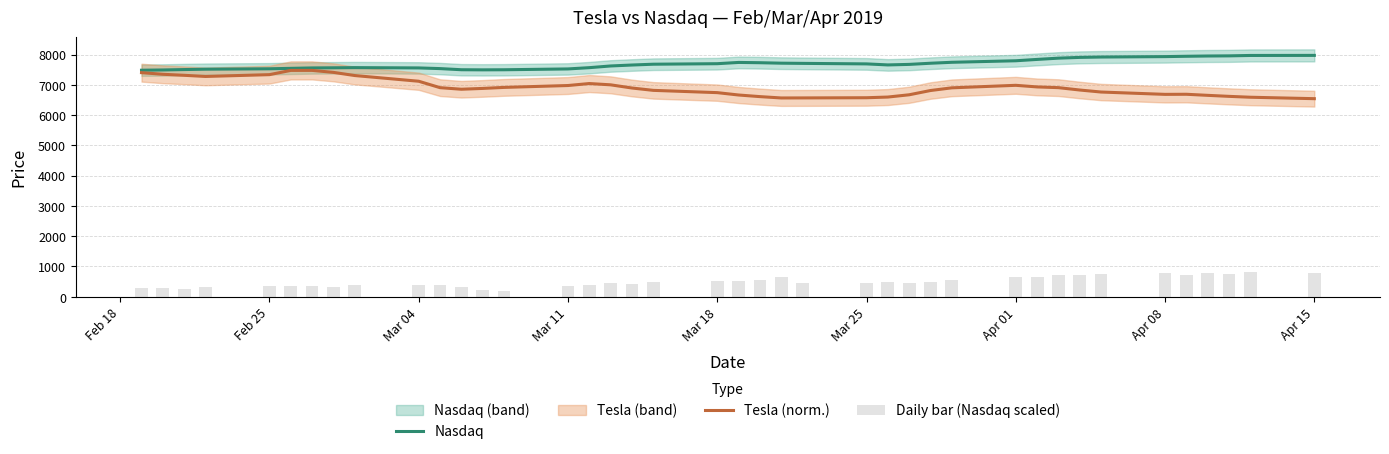

What is the minimum value for Nasdaq?

7481.8